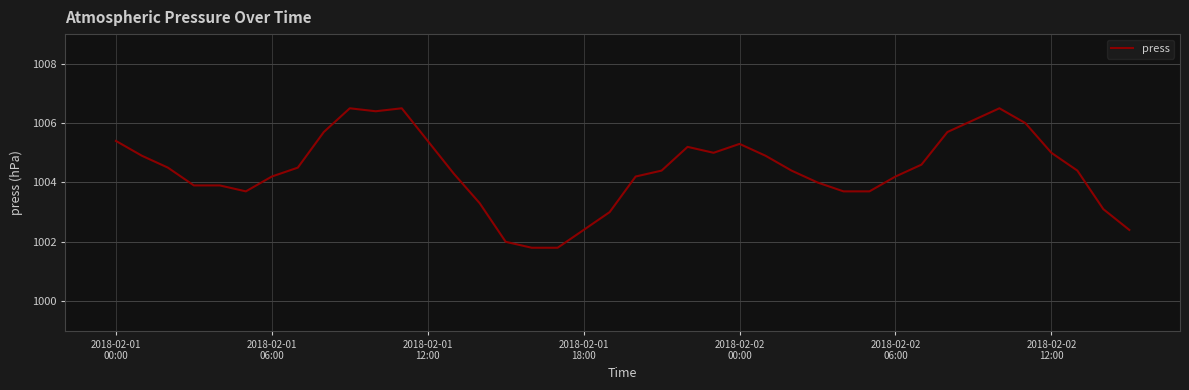

What is the difference between the maximum and minimum values?

4.7